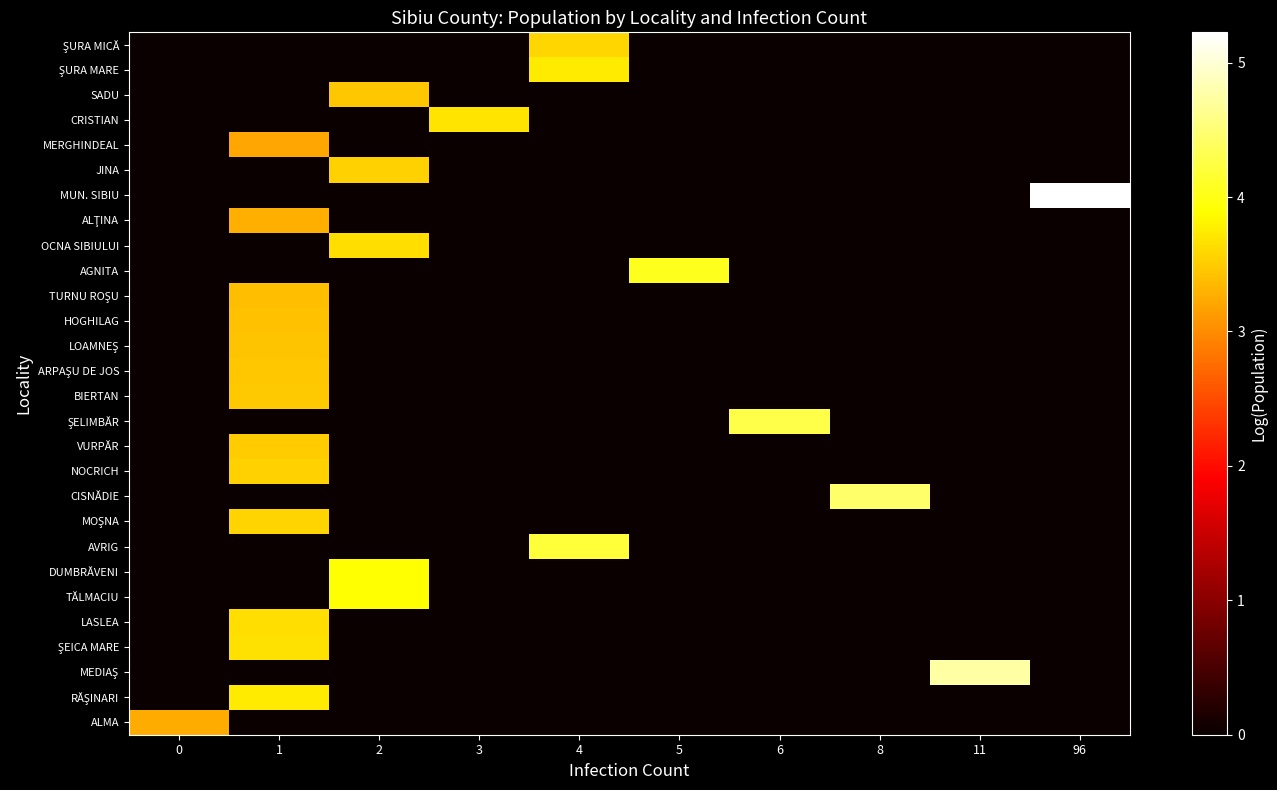

Which label corresponds to the largest value in the chart?

96